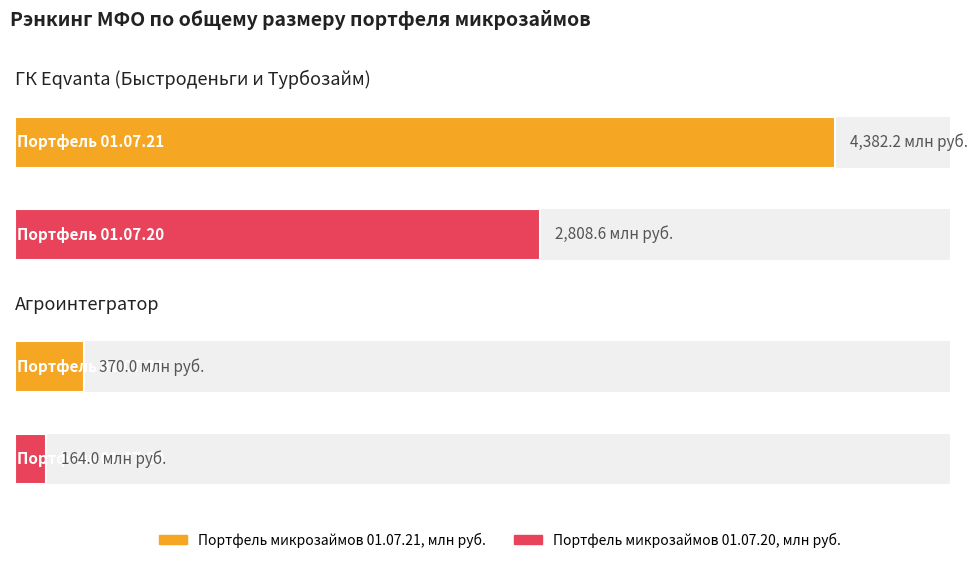

Is the value of Портфель микрозаймов 01.07.20 at Агроинтегратор greater than the value of Портфель микрозаймов 01.07.21 at Агроинтегратор?

No